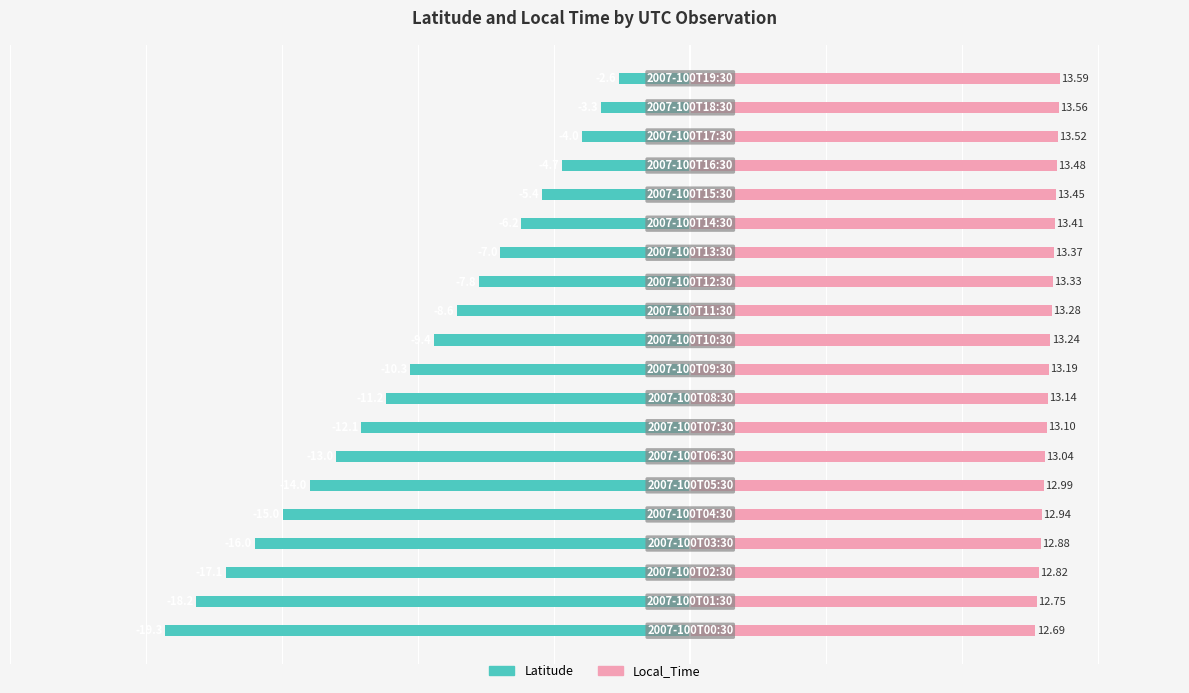

How many data points in Local_Time are above 13?

14